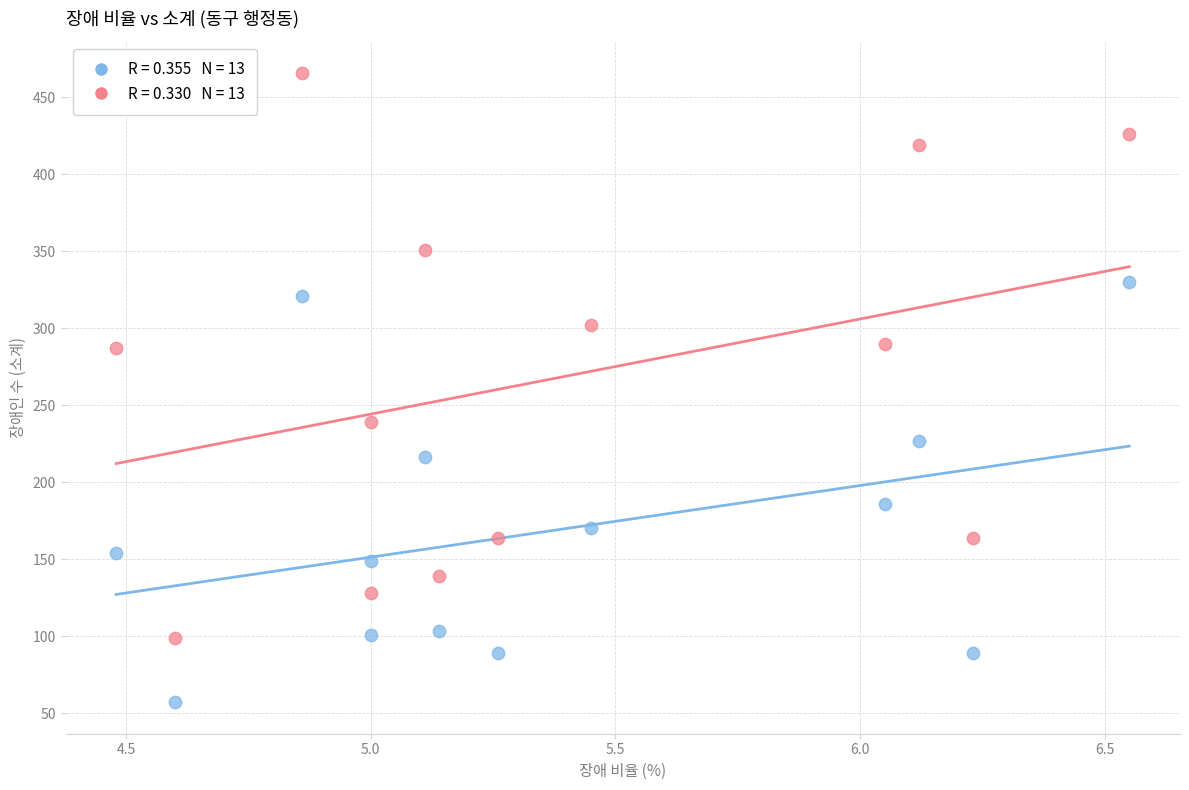

Across all data points, what is the range of Y values (max minus min)?

409